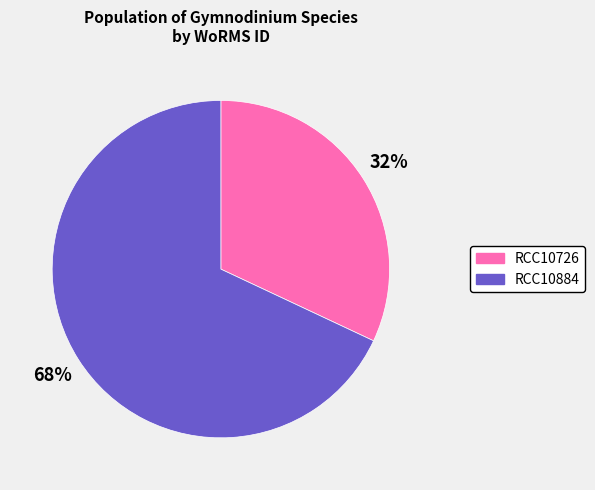

What is the smallest slice in the pie chart?

RCC10726